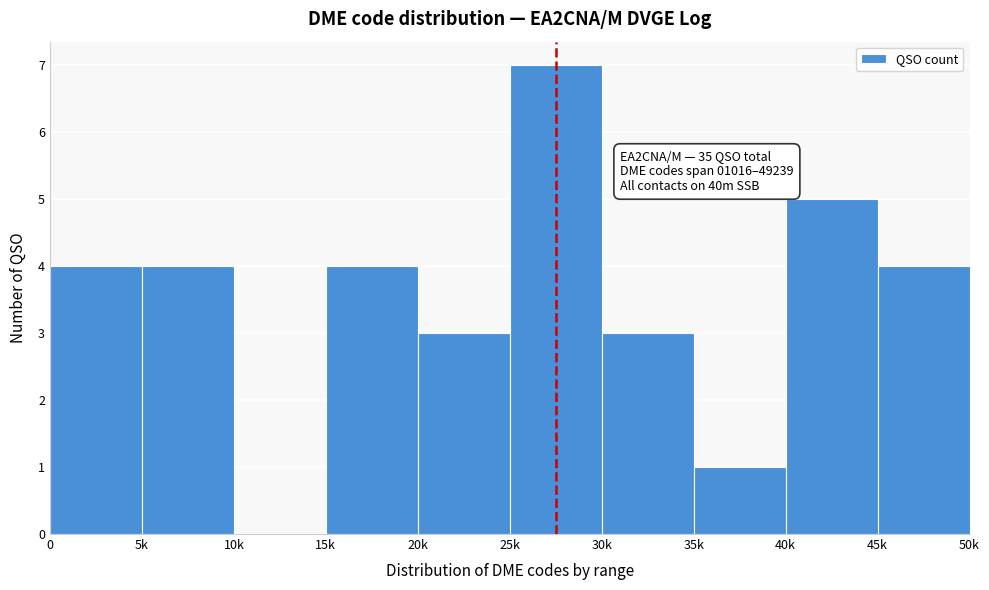

Reading left to right, list all the values displayed in this chart.

0=4	5k=4	10k=0	15k=4	20k=3	25k=7	30k=3	35k=1	40k=5	45k=4